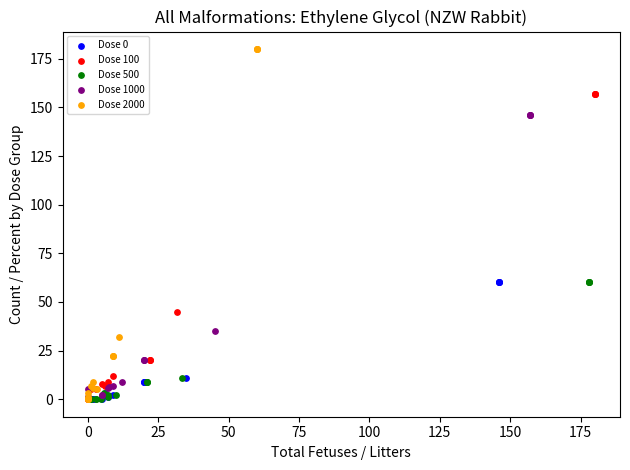

Which series has the widest spread of Y values?

Dose 2000